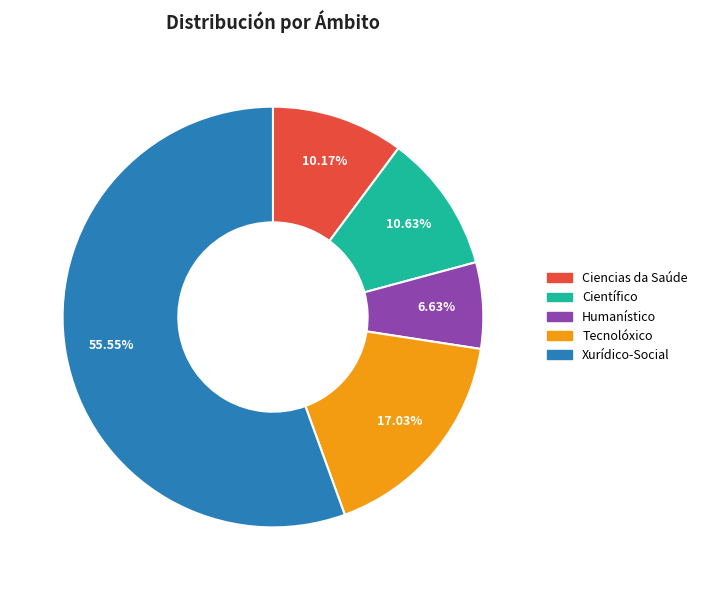

How many segments does this pie chart have?

5